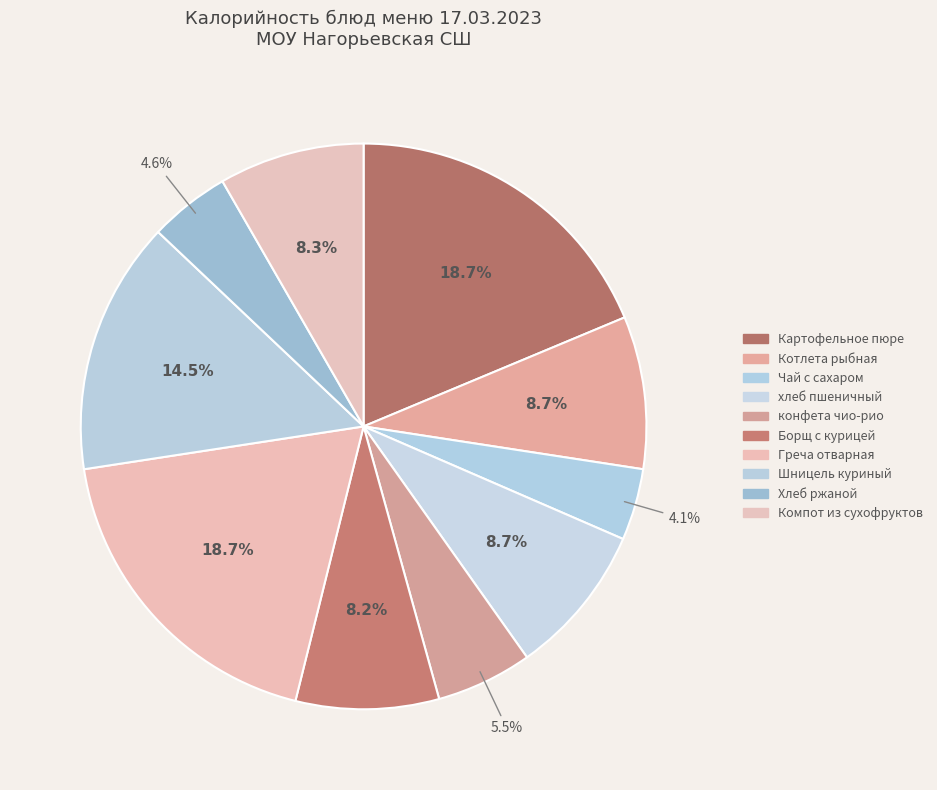

Combined, do Хлеб ржаной and конфета чио-рио account for over 50%?

No